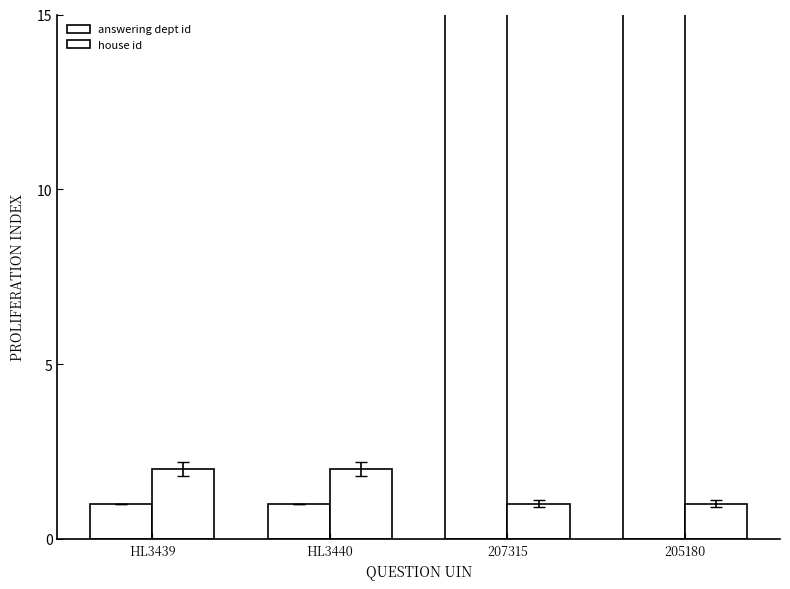

Reading left to right, extract all data points from this chart.

answering dept id: 1	1	88	88
house id: 2	2	1	1